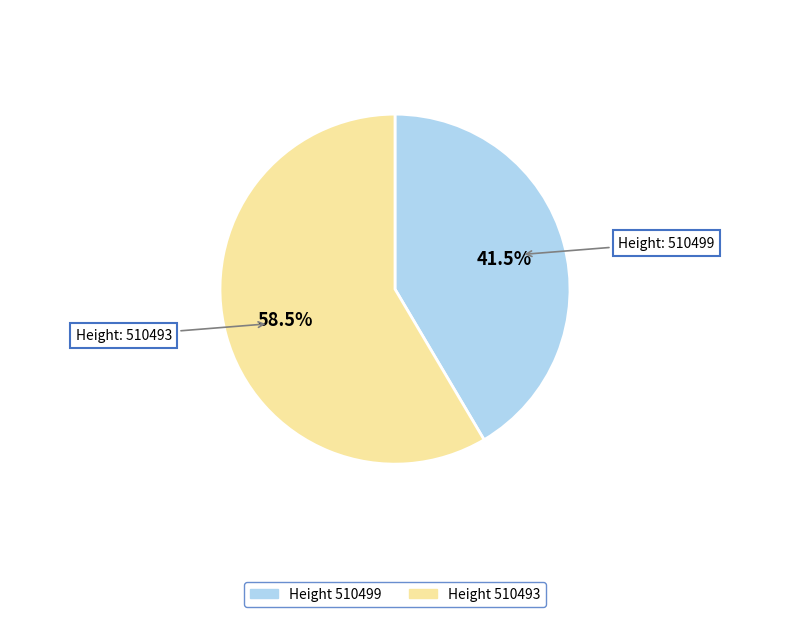

Is there a majority slice in this chart?

Yes